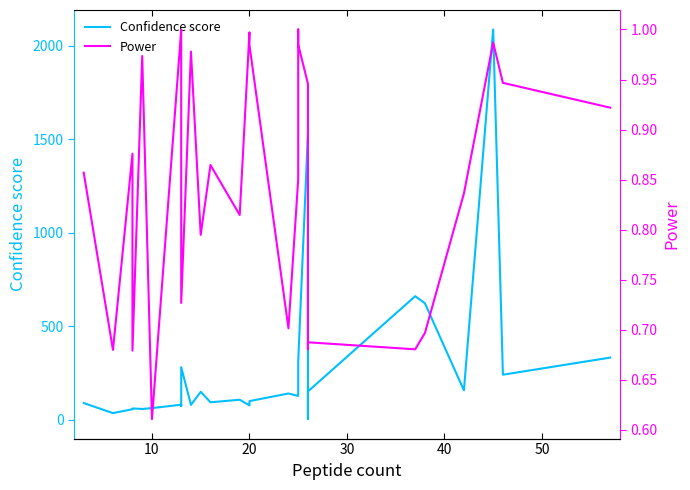

The value of Power at 21 is 0.1. True or false?

False